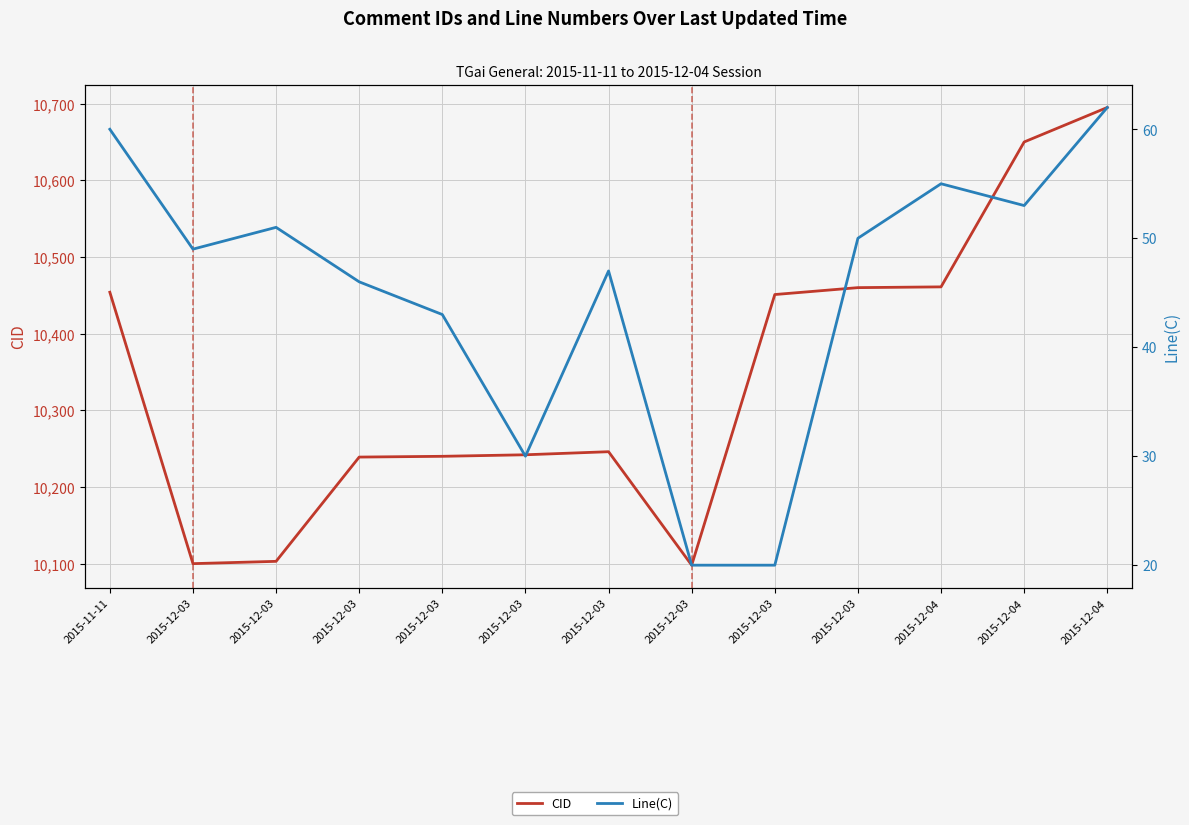

What is the difference between the Line(C) values at 2015-12-03 and 2015-12-03?

1